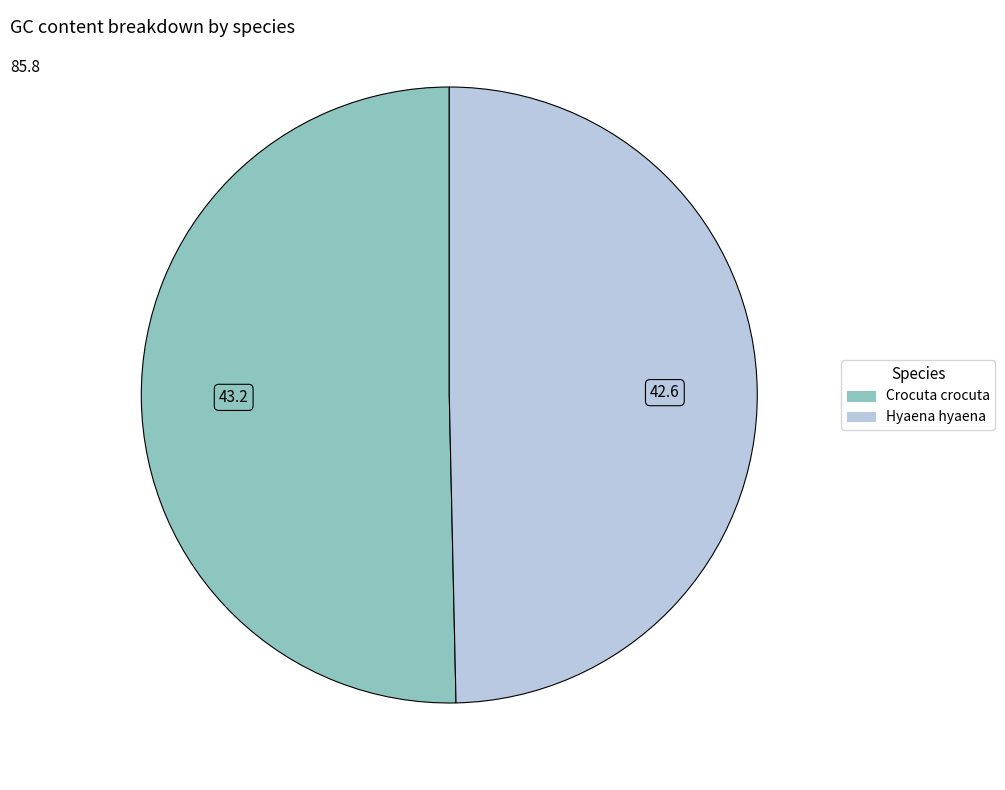

Does Crocuta crocuta represent more than half of the total?

Yes